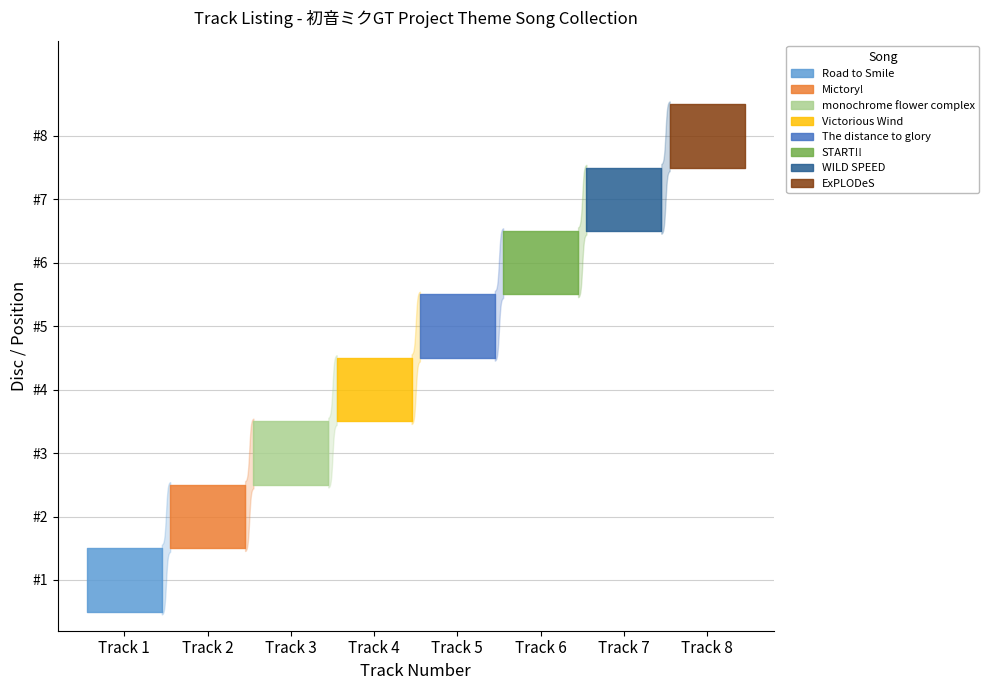

What is the difference between the maximum and minimum values?

7